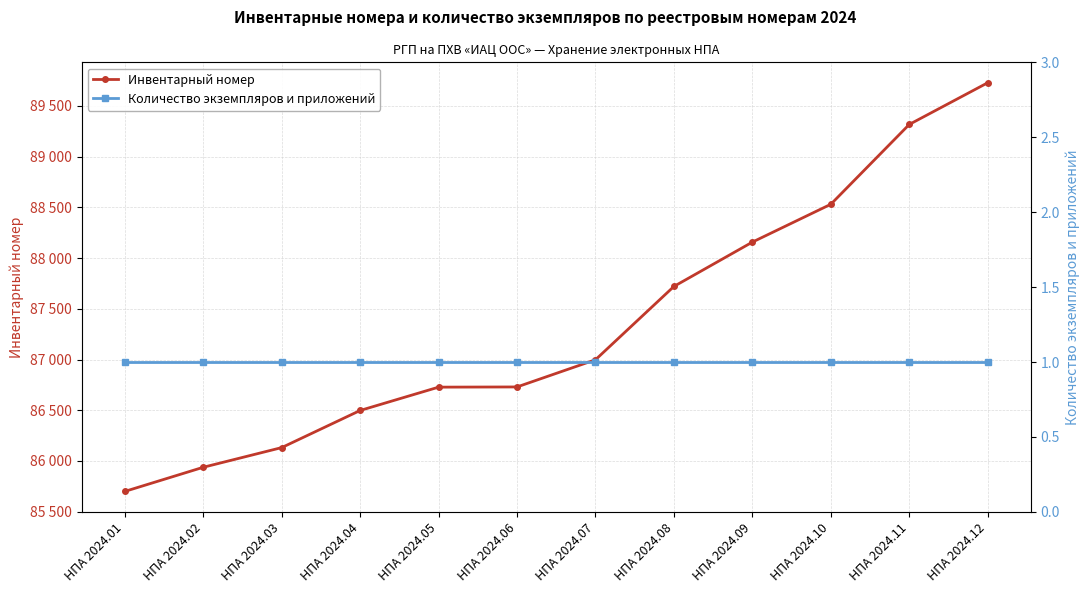

What is the total value across all series at НПА 2024.09?

88159